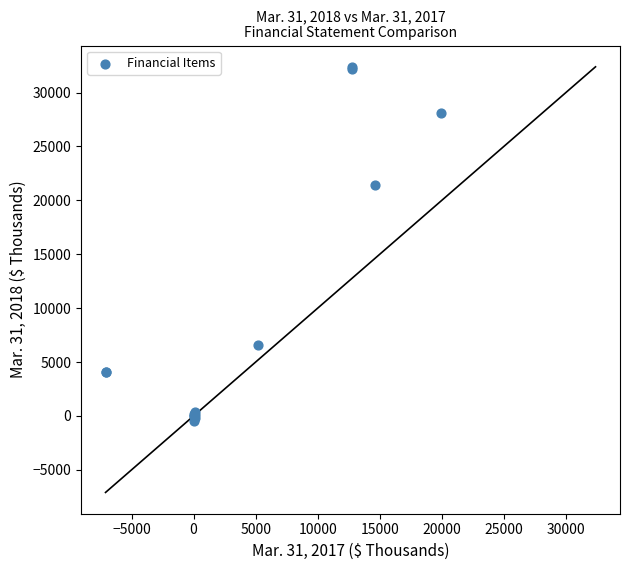

What Y value in the scatter plot is closest to 15941?

21407.0